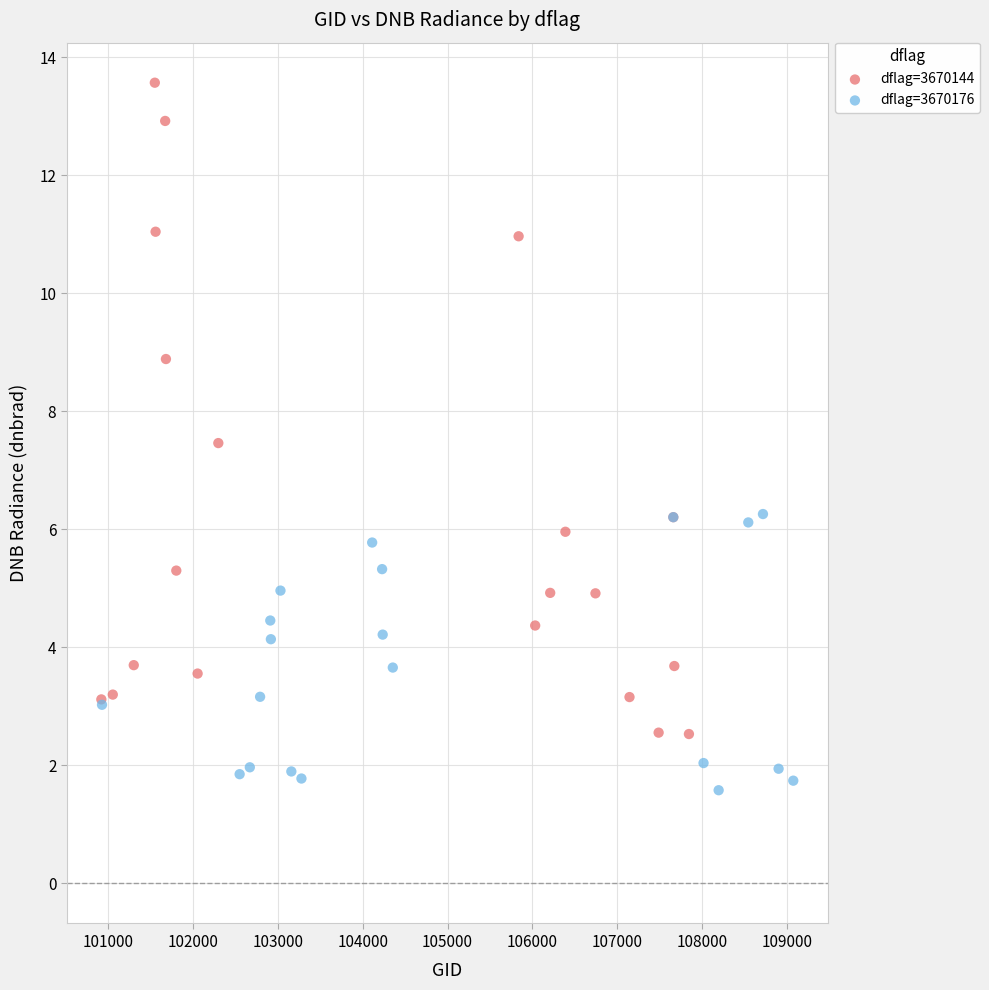

What are all the series names shown in the legend?

dflag=3670144, dflag=3670176